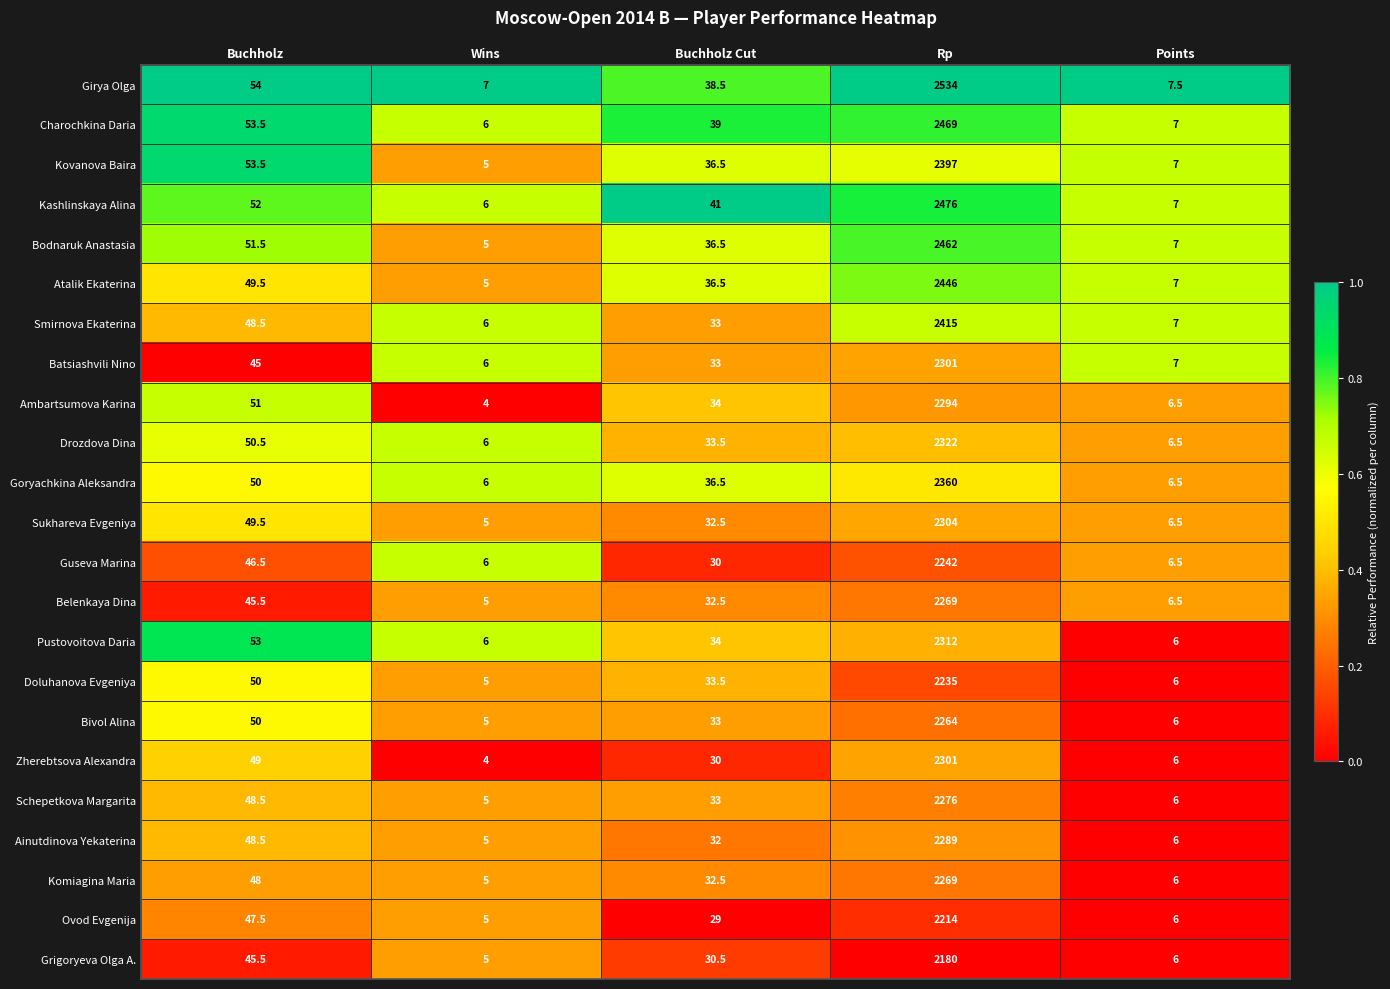

Read the Sukhareva Evgeniya value at Wins.

5.0